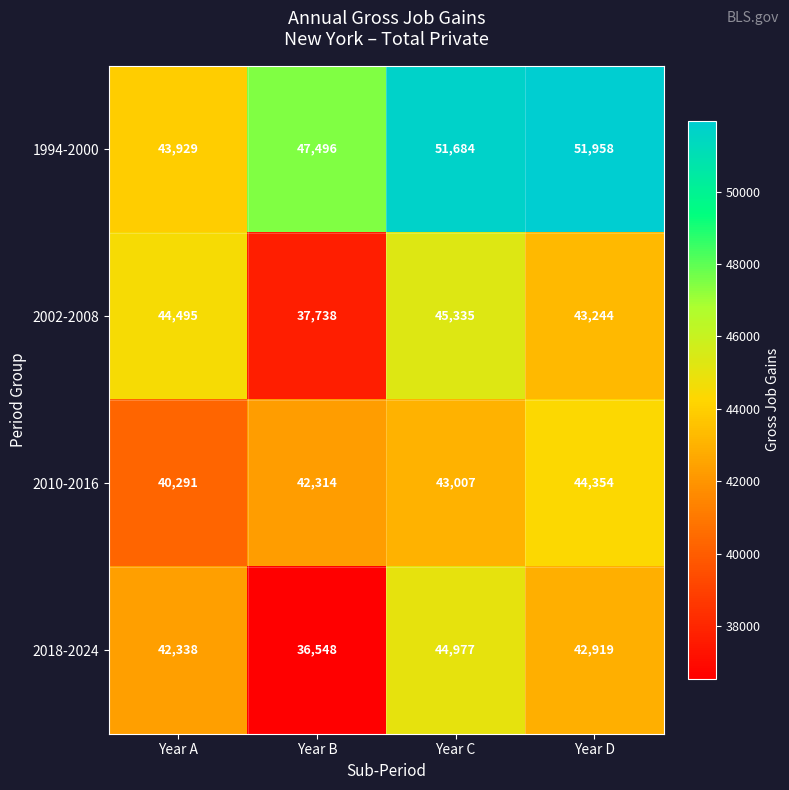

At which category is the sum across all series the highest?

Year C